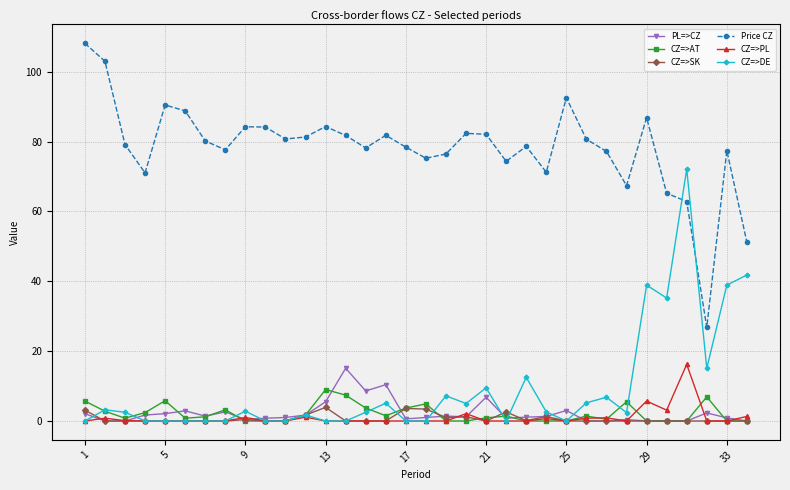

What are all the series names shown in the legend?

PL=>CZ, CZ=>AT, CZ=>SK, Price CZ, CZ=>PL, CZ=>DE